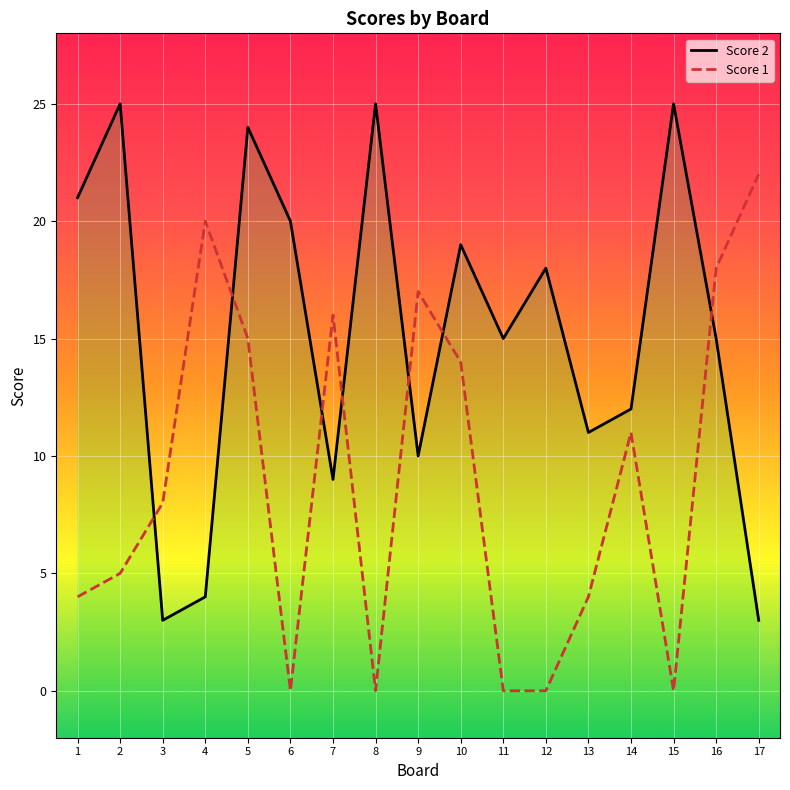

Which category has the lowest value across all series?

6